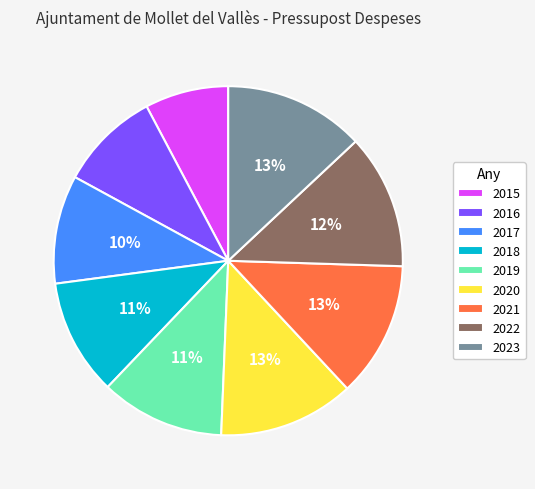

True or false: 2023 accounts for 13% of the total.

True